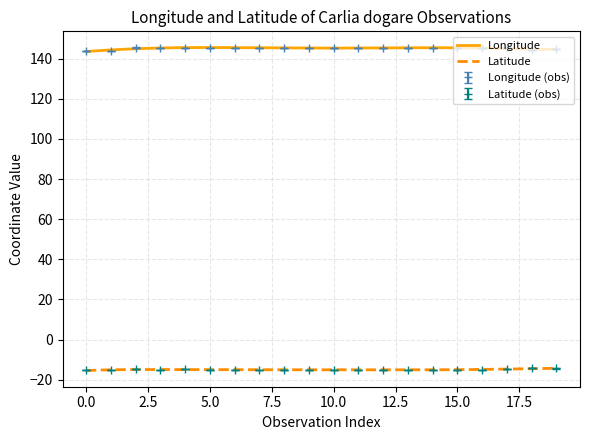

At which category is the sum across all series the highest?

2